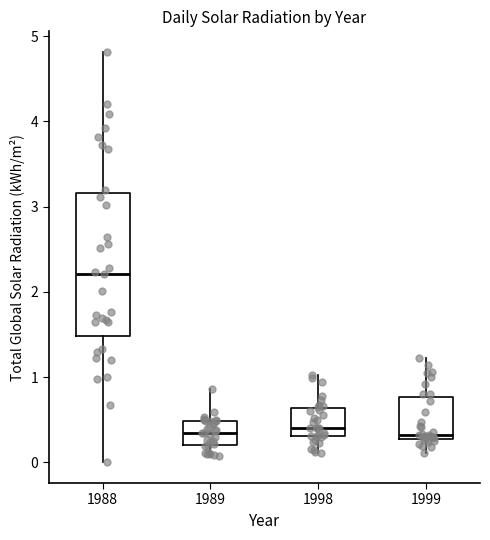

Reading left to right, read every box against the y-axis: the position of its median line, the range the box covers, and the ends of its whiskers. The values are not printed on the chart, so give them approximately, as read against the axis.

1988: median 2.2, box 1.5 to 3.2, whiskers 0.0 to 4.8
1989: median 0.3, box 0.2 to 0.5, whiskers 0.1 to 0.9
1998: median 0.4, box 0.3 to 0.6, whiskers 0.1 to 1.0
1999: median 0.3 (just above the box's lower edge), box 0.3 to 0.8, whiskers 0.1 to 1.2